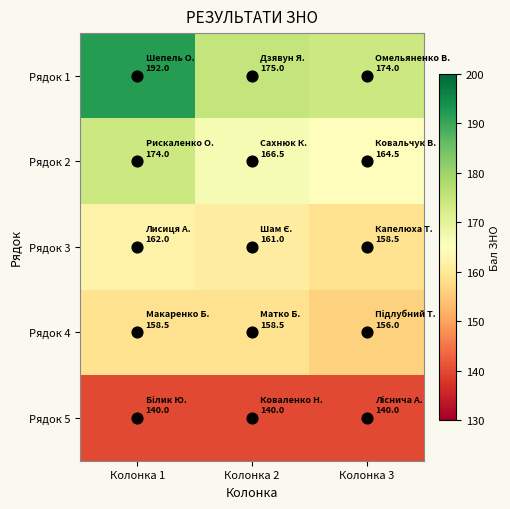

At which category is the sum across all series the highest?

Колонка 1